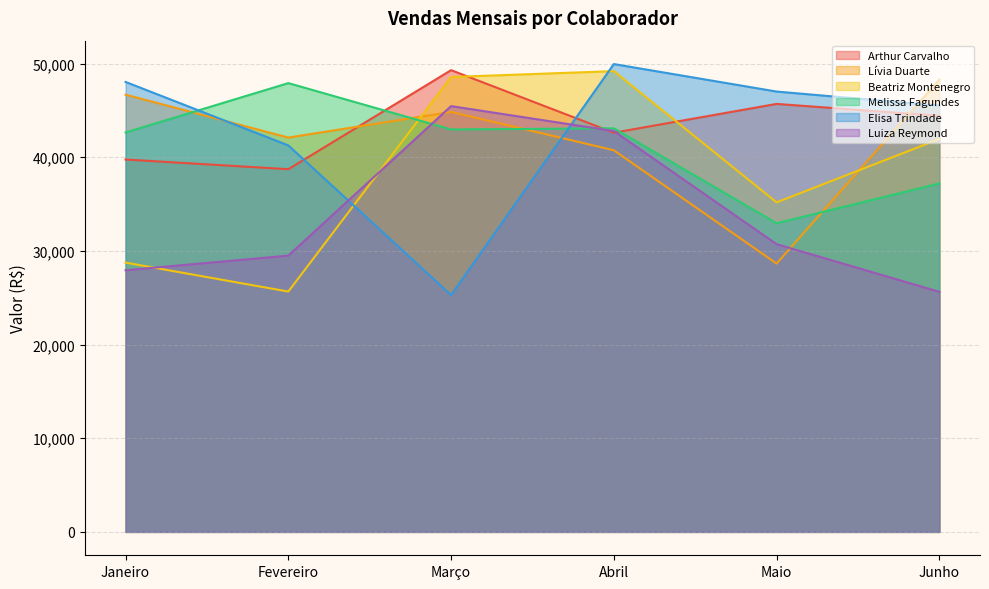

How many times do Beatriz Montenegro and Lívia Duarte cross each other?

2